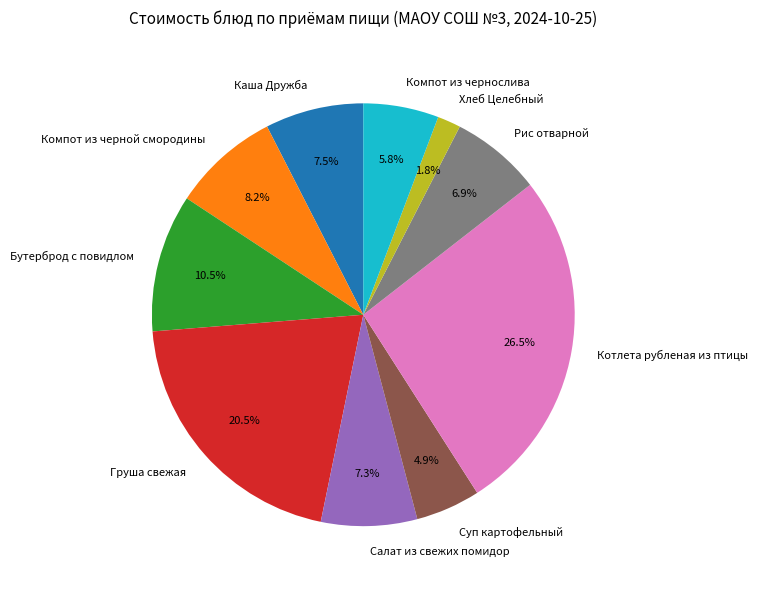

The Салат из свежих помидор slice represents 14% of the pie. True or false?

False